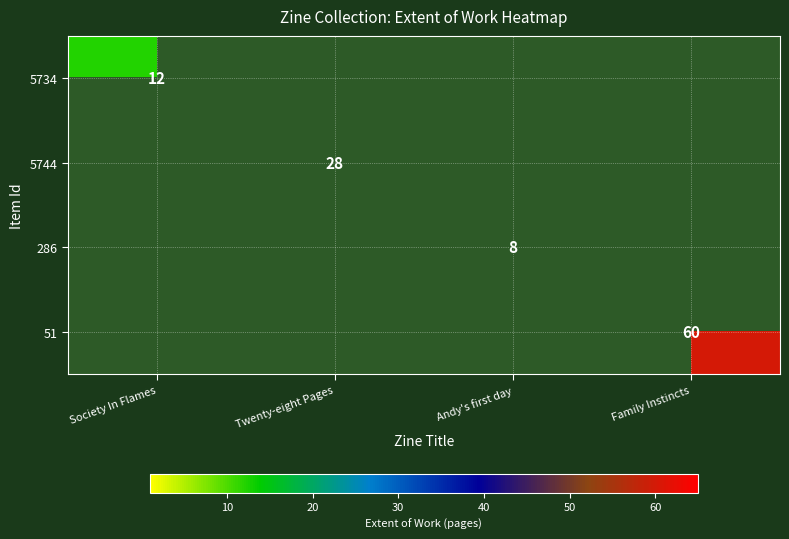

Which label corresponds to the largest value in the chart?

Family Instincts